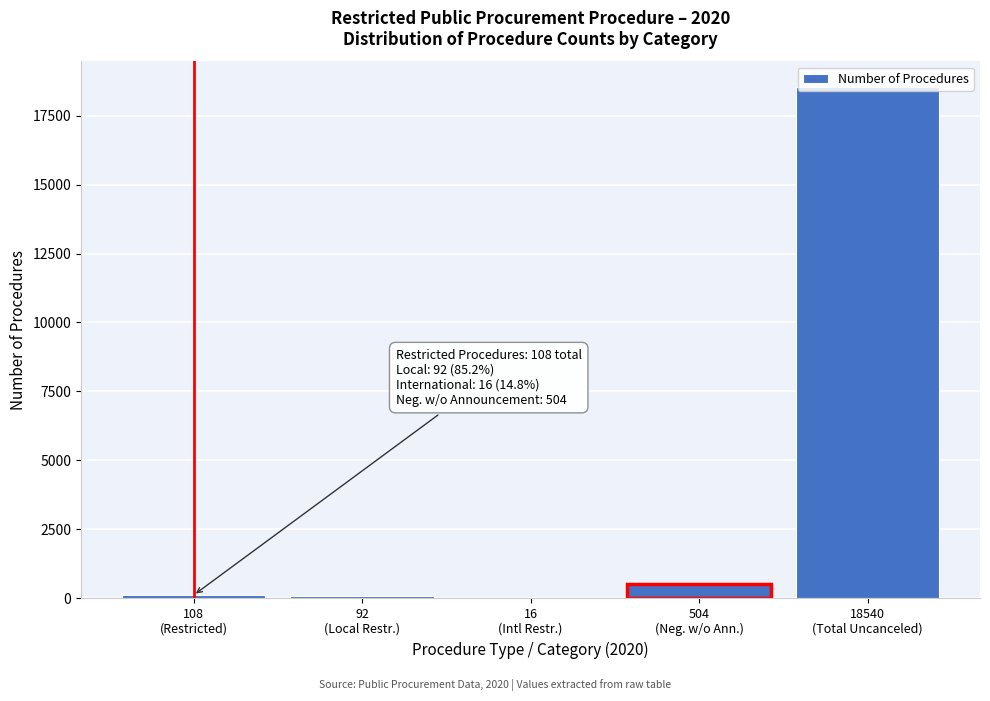

What is the maximum value shown in the chart?

18540